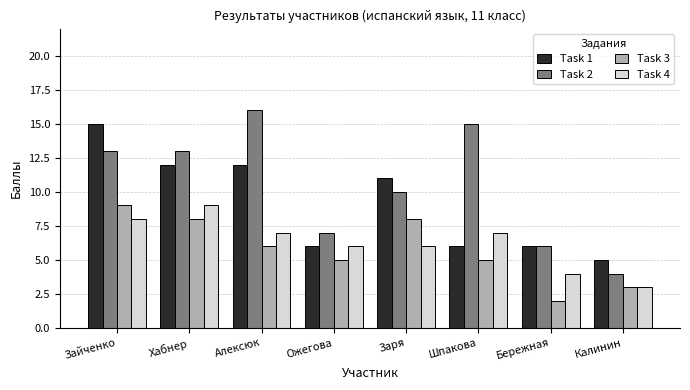

What value does the Task 2 series have at Шпакова, to the nearest 5?

15